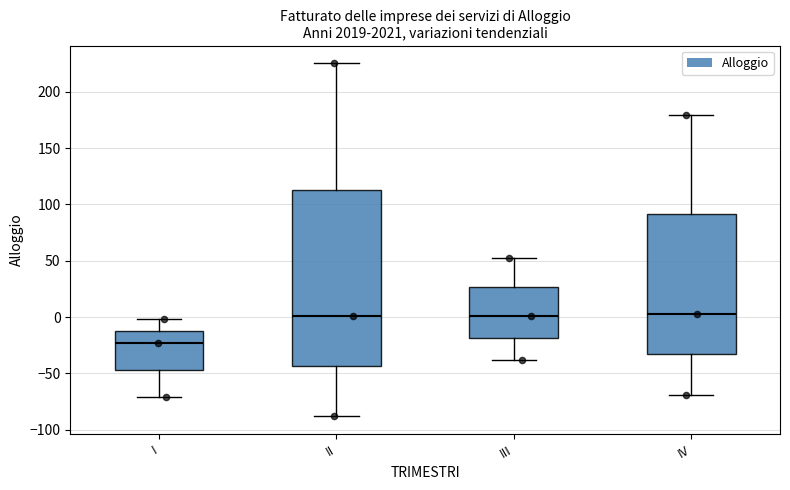

Reading left to right, transcribe this box plot: for each box, give where its median line is, the range the box spans, and where its two whiskers end, as read against the y-axis. The values are not printed on the chart, so give them approximately, as read against the axis.

I: median -25, box -45 to -10, whiskers -70 to 0
II: median 0, box -45 to 115, whiskers -90 to 225
III: median 0, box -20 to 25, whiskers -40 to 50
IV: median 5, box -35 to 90, whiskers -70 to 180